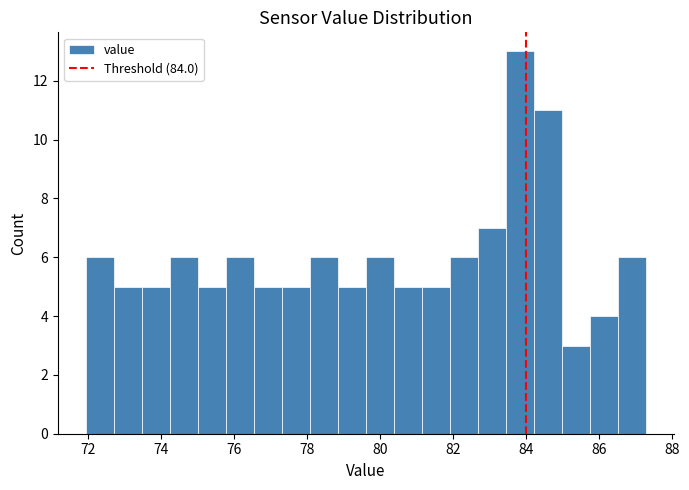

Around what value on the x-axis is the tallest bar? Give the approximate position of its centre, as read against the axis.

83.8